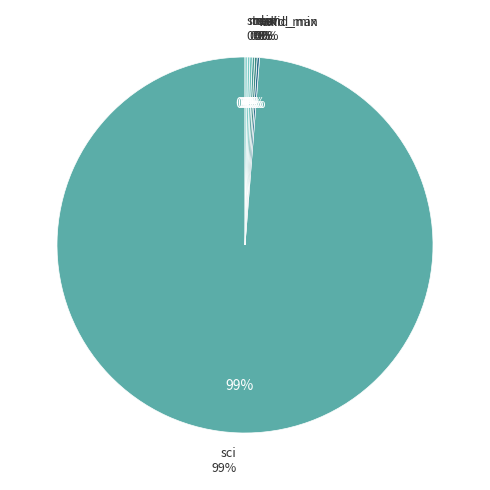

Is it true that stdev is 0% of the pie?

True